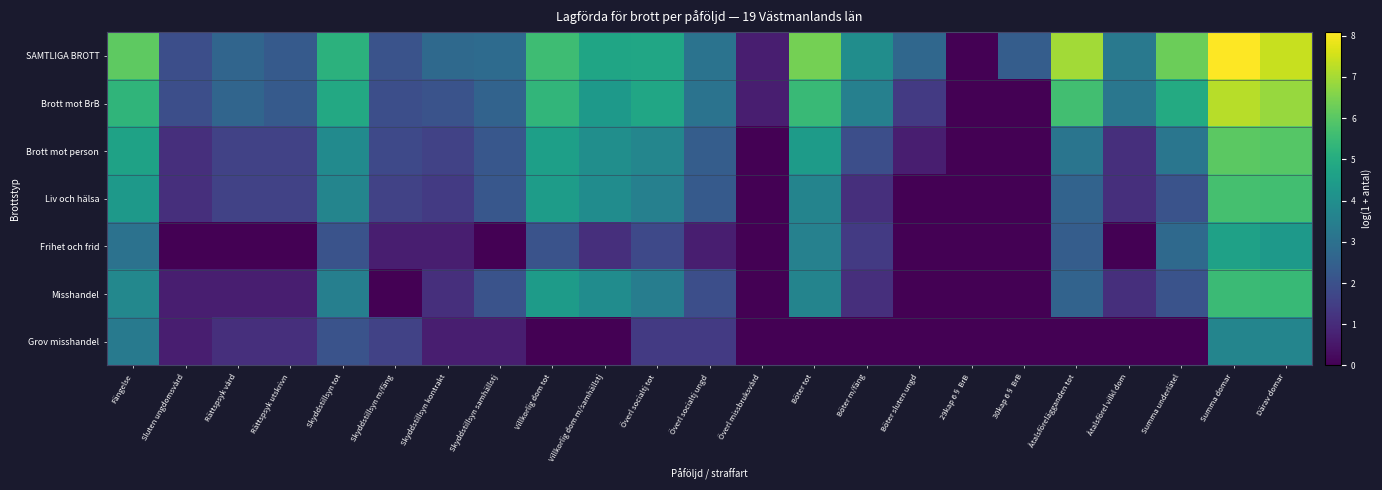

Rank the series by their maximum value, from lowest to highest.

Grov misshandel, Frihet och frid, Misshandel, Liv och hälsa, Brott mot person, Brott mot BrB, SAMTLIGA BROTT